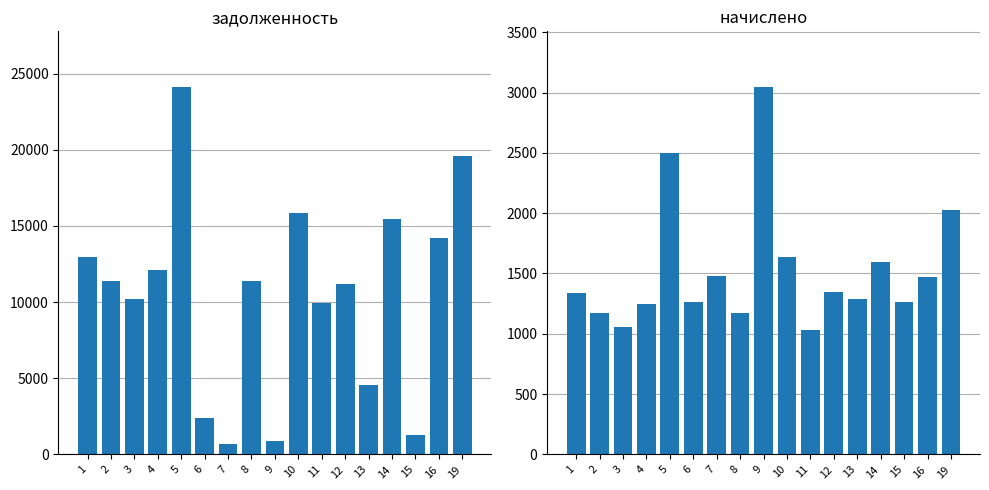

Which series has the largest total across all categories?

задолженность